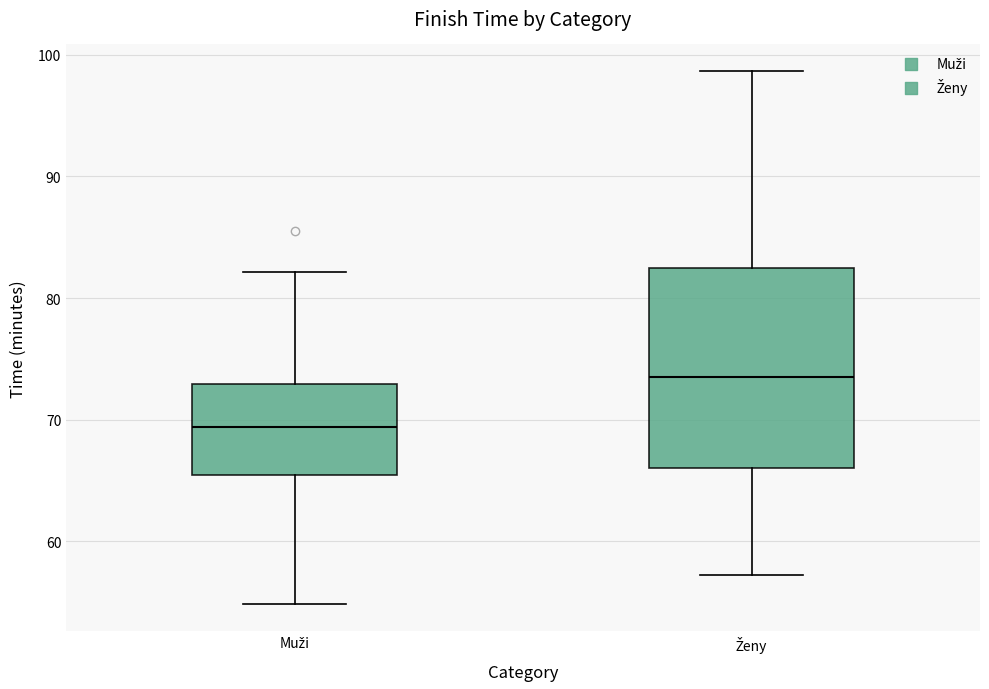

Where does the lower whisker of the box for Ženy end on the y-axis? The values are not printed on the chart, so give them approximately, as read against the axis.

57